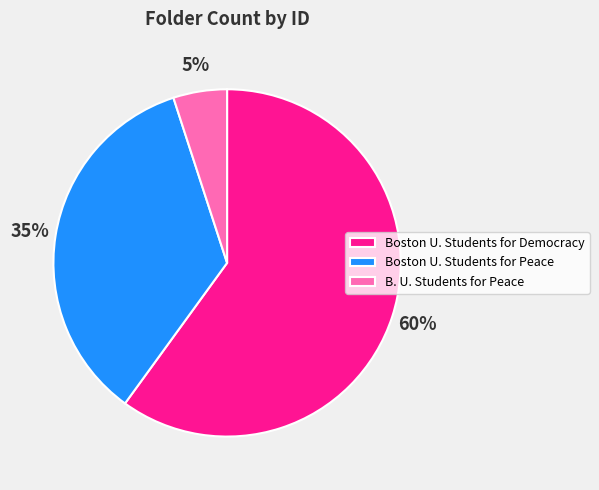

Rank the categories by value from lowest to highest.

B. U. Students for Peace, Boston U. Students for Peace, Boston U. Students for Democracy